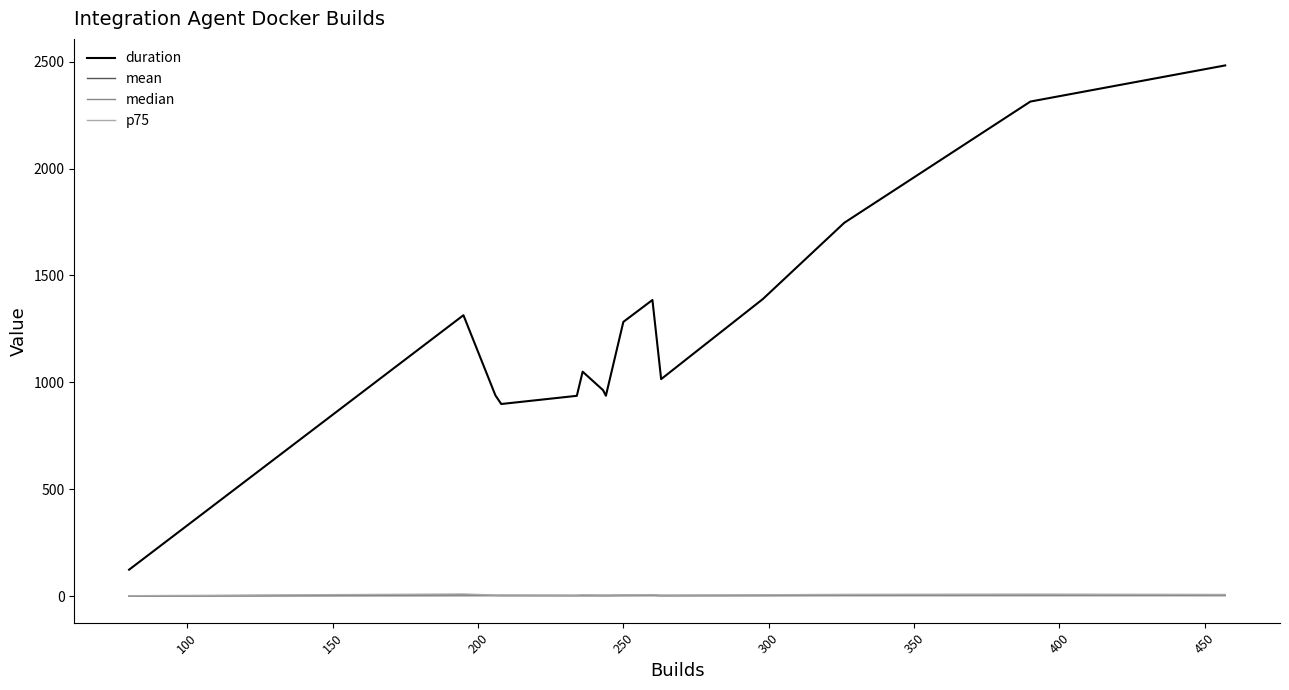

What are all the series names shown in the legend?

duration, mean, median, p75